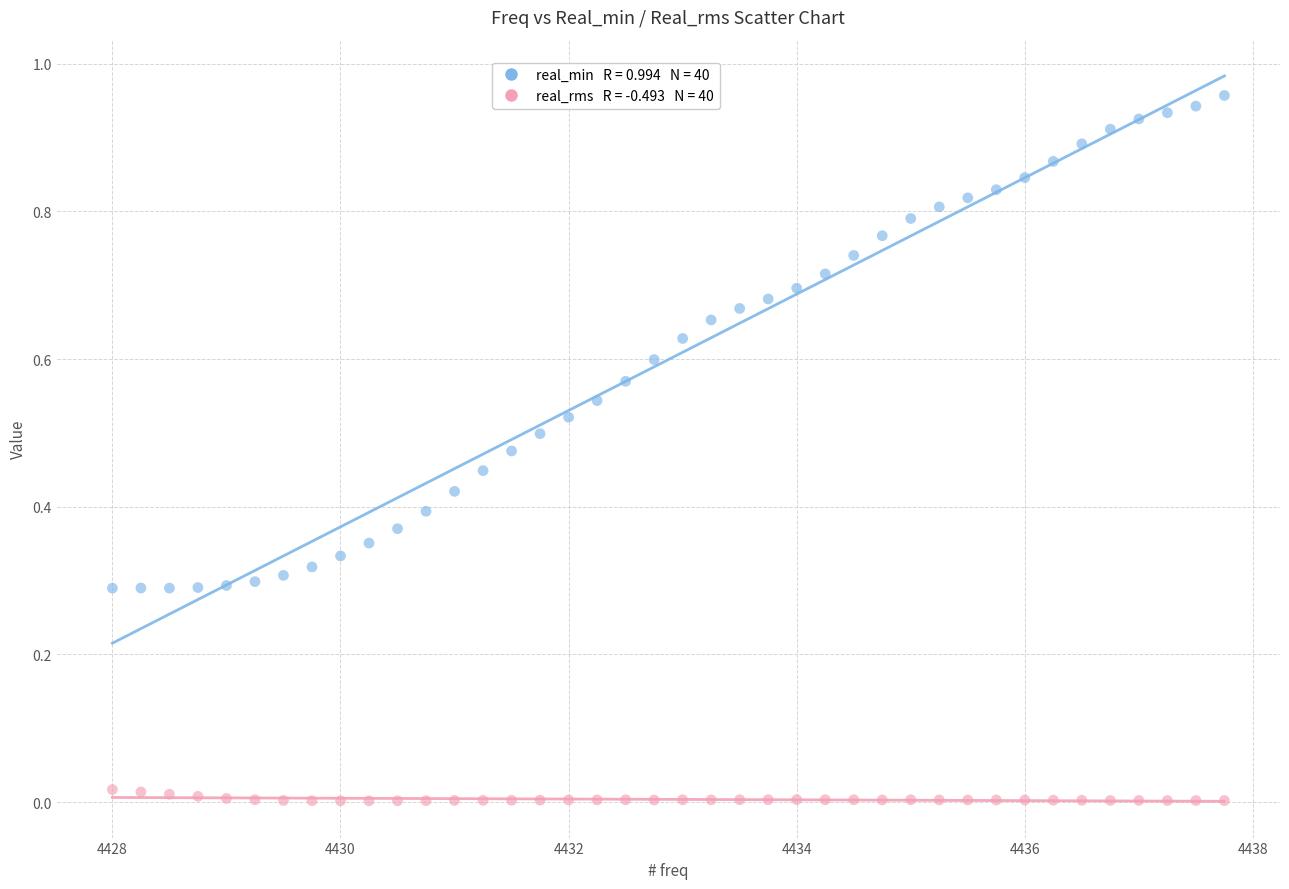

Across all data points, what is the range of X values (max minus min)?

9.8